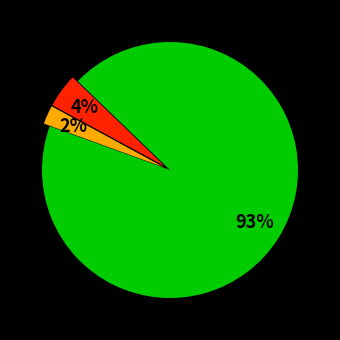

Is there a majority slice in this chart?

Yes